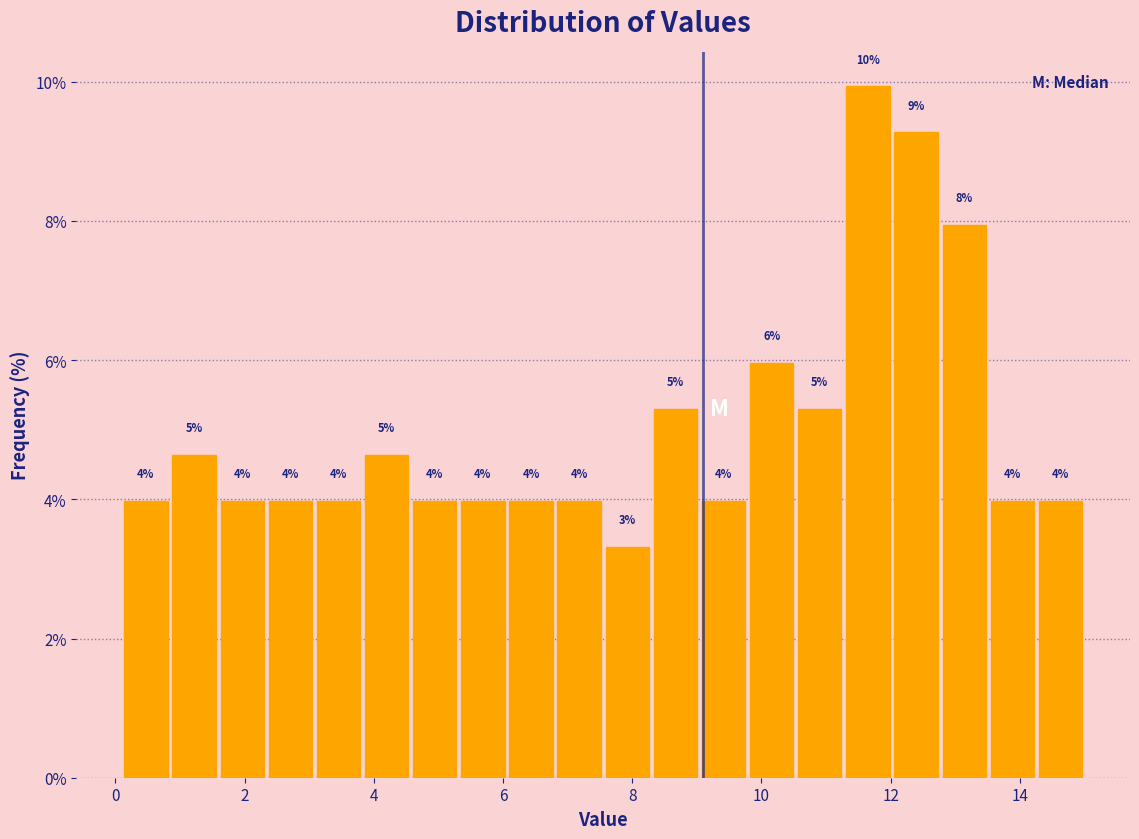

Around what value on the x-axis is the tallest bar? Give the approximate position of its centre, as read against the axis.

11.6